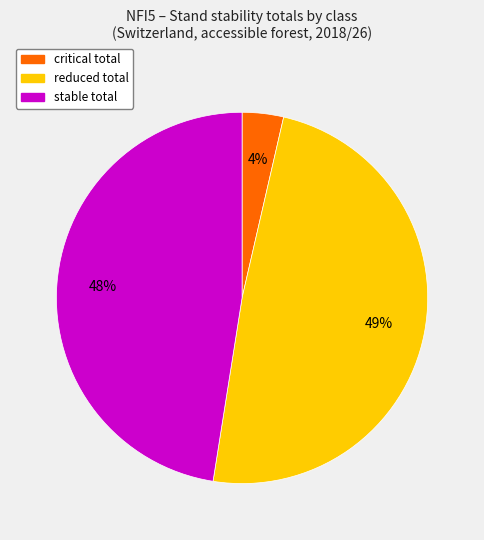

To the nearest percent, what is the difference between the largest and smallest slice percentages?

45%